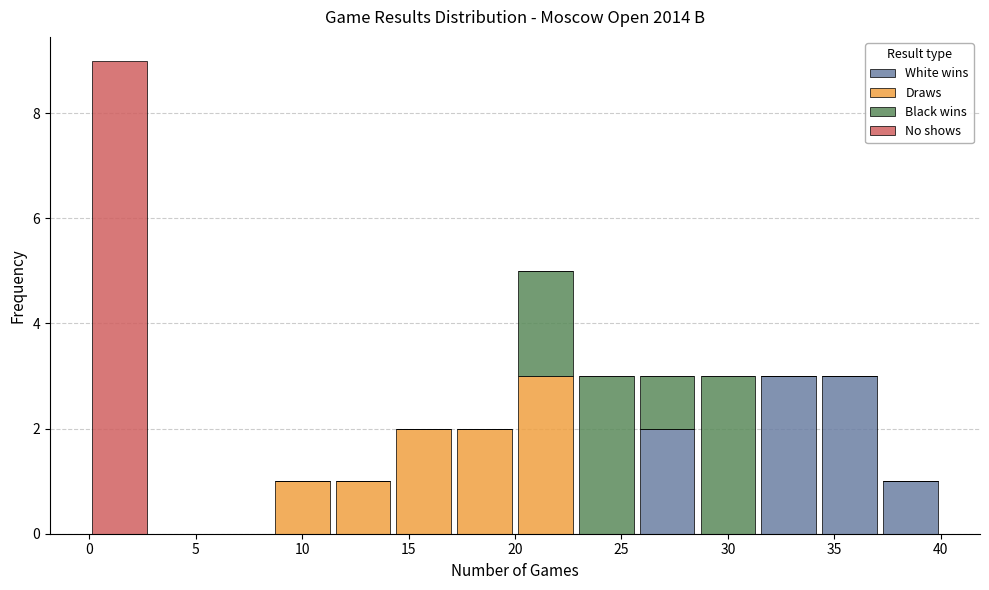

Which range on the x-axis has the tallest stacked bar (by total height)?

0.0 to 3.0